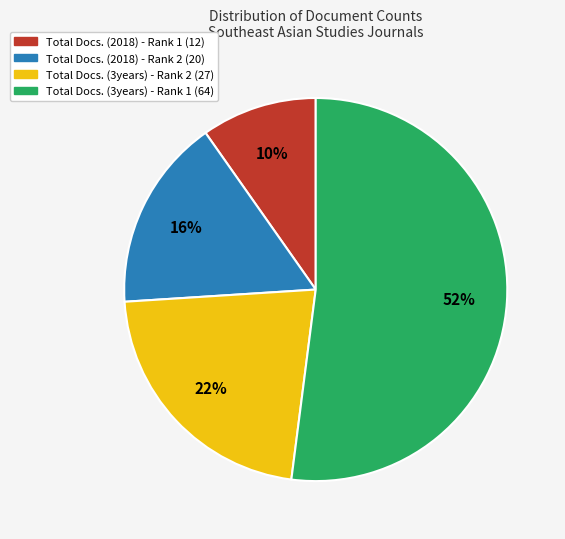

The Total Docs. (2018) - Rank 2 slice represents 9% of the pie. True or false?

False